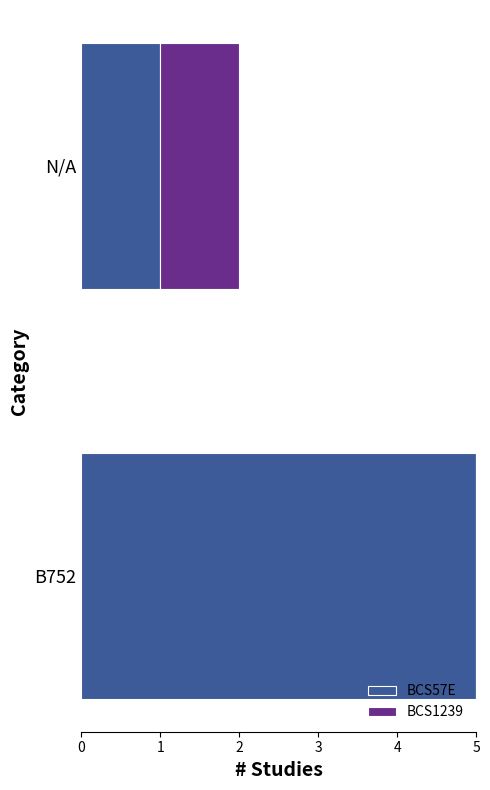

What is the approximate value of BCS57E at B752?

5